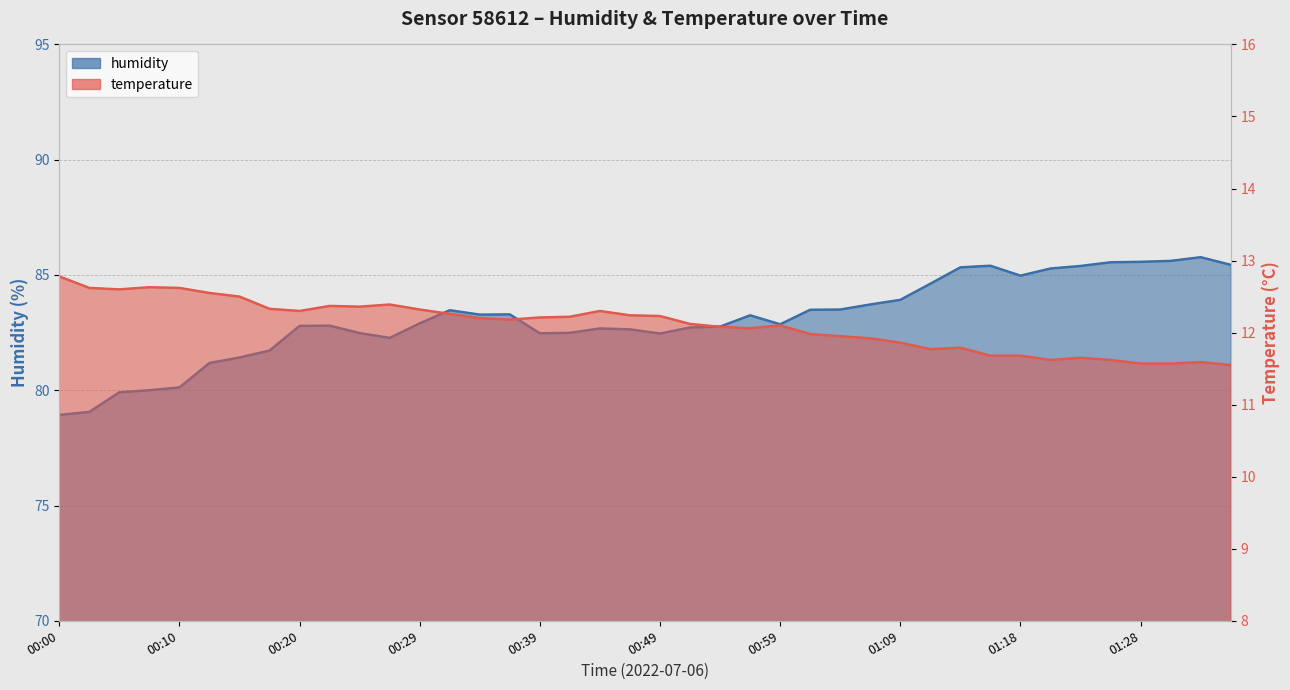

True or false: humidity and temperature intersect in this chart.

False